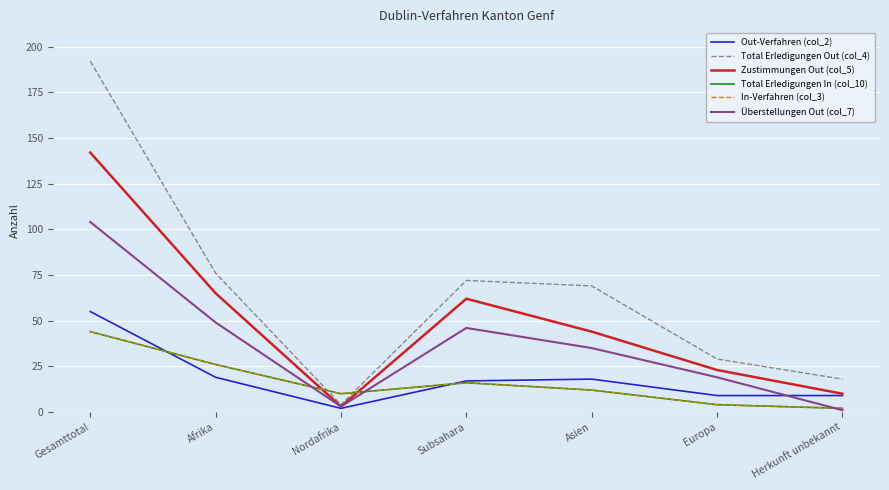

At which label does Total Erledigungen In (col_10) first exceed 12?

Gesamttotal